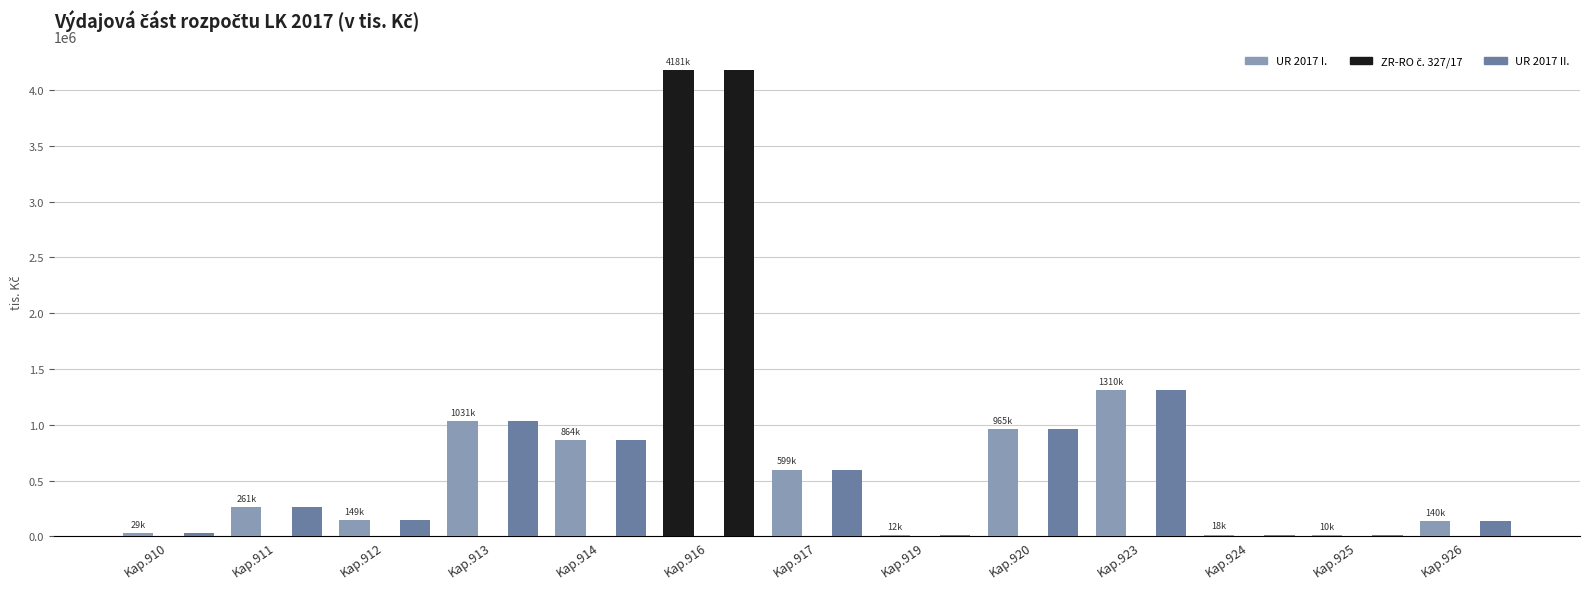

Reading left to right, extract all data points from this chart.

UR 2017 I.: 29497.0	260721.5	149298.3	1030735.7	864365.5	4181046.7	599031.8	11970.0	965360.4	1309865.2	17500.0	9541.2	139946.2
ZR-RO č. 327/17: 0.0	0.0	0.0	0.0	0.0	0.0	0.0	0.0	0.0	0.0	0.0	0.0	0.0
UR 2017 II.: 29497.0	260721.5	149298.3	1030735.7	864365.5	4181046.7	599031.8	11970.0	965360.4	1309865.2	17500.0	9541.2	139946.2